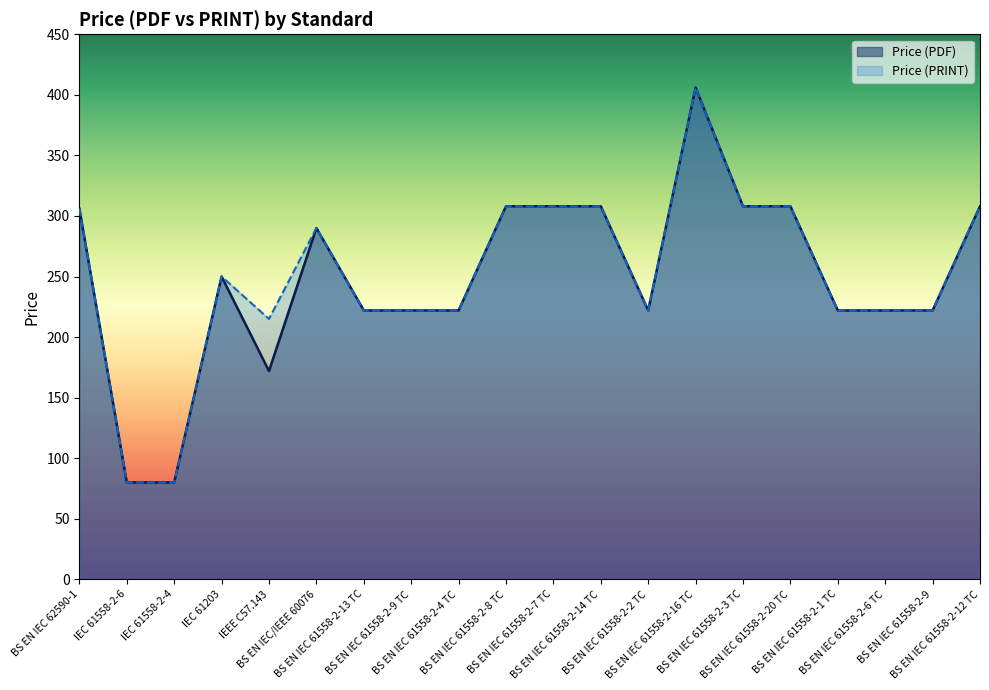

Between IEC 61558-2-6 and BS EN IEC 61558-2-13 TC, which series saw the biggest shift?

Price (PDF)